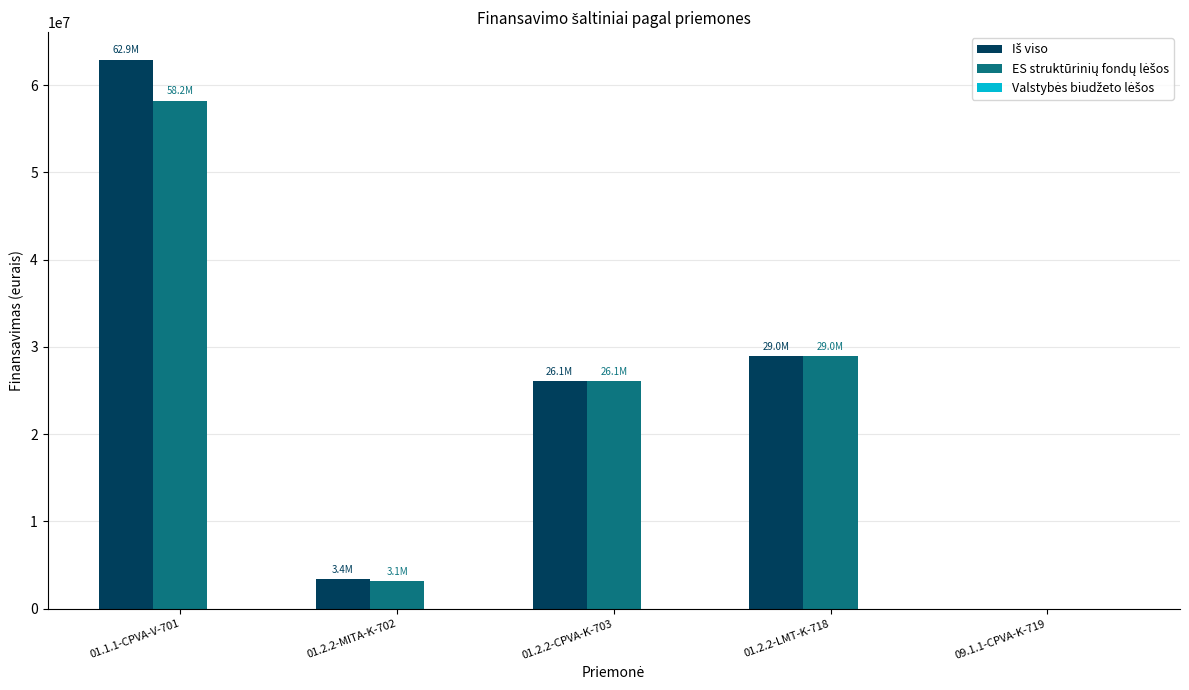

What is the maximum value shown in the chart?

62918393.4